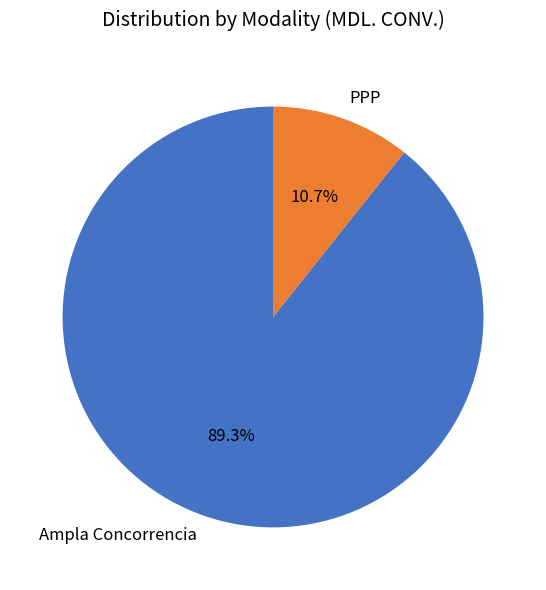

What portion of the pie excludes PPP?

89.3%